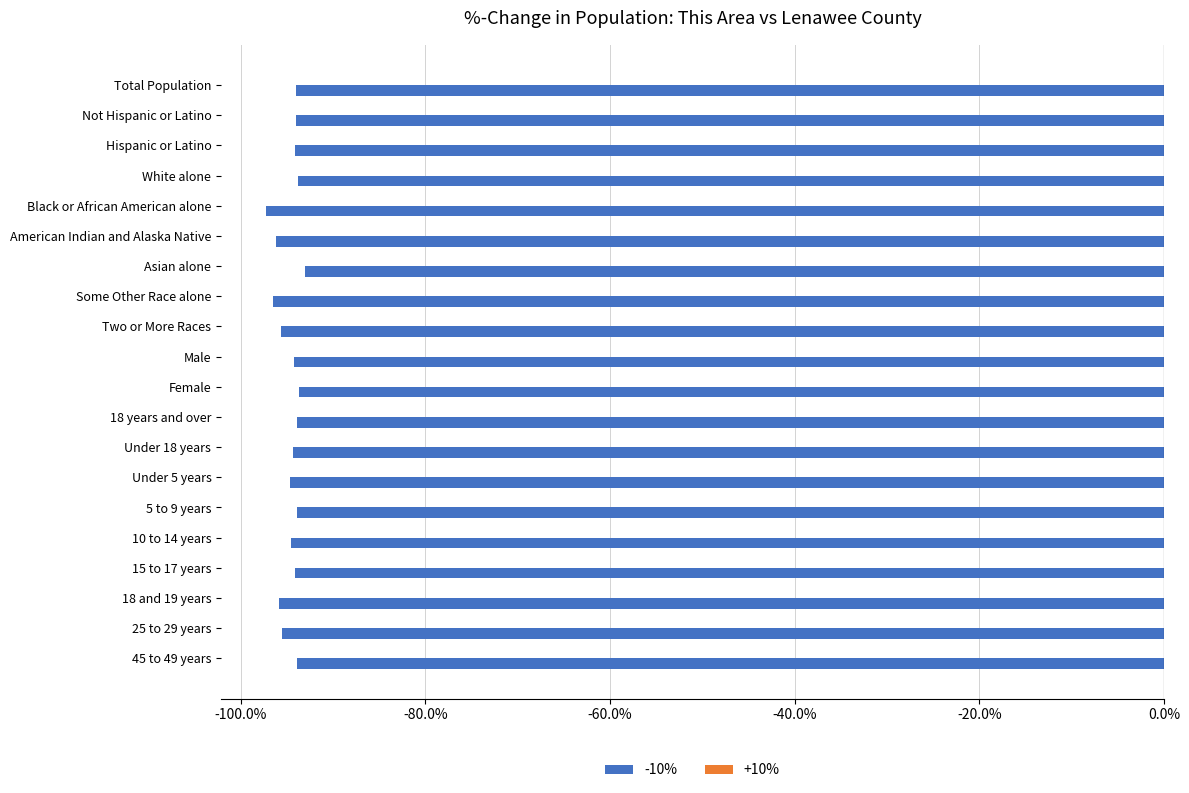

What is the greatest value displayed?

-93.1